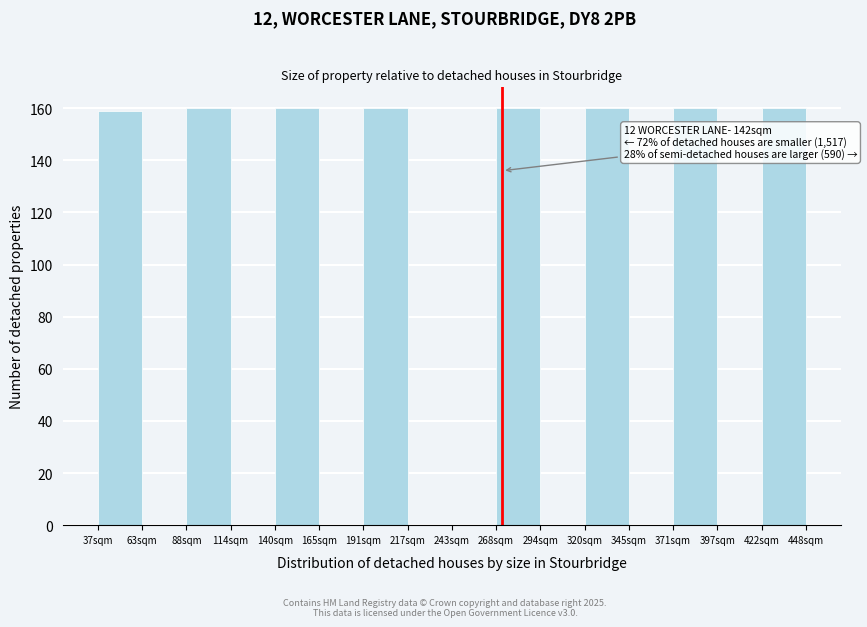

Reading left to right, extract all data points from this chart.

37sqm=159	63sqm=0	88sqm=160	114sqm=0	140sqm=160	165sqm=0	191sqm=160	217sqm=0	243sqm=0	268sqm=160	294sqm=0	320sqm=160	345sqm=0	371sqm=160	397sqm=0	422sqm=160